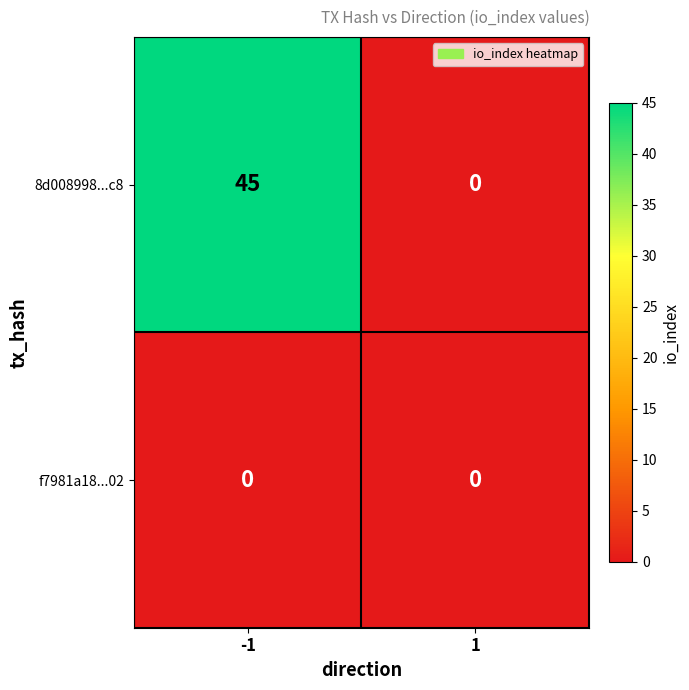

Reading right to left, extract all data points from this chart.

8d008998...c8: 0	45
f7981a18...02: 0	0